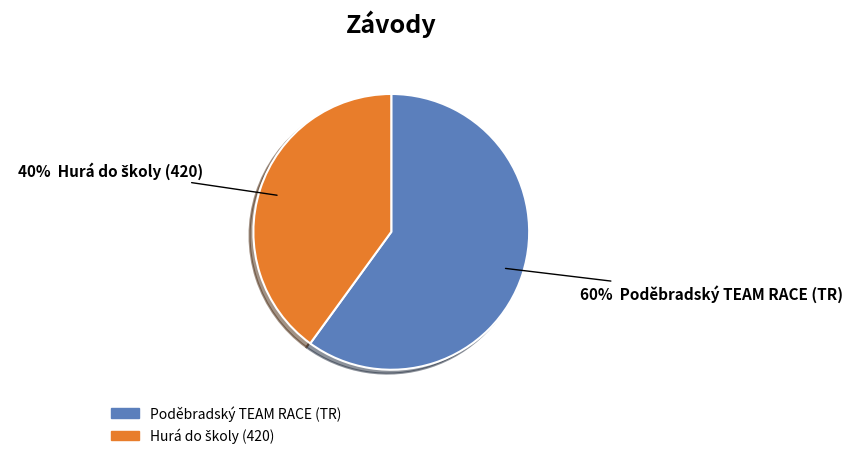

Which slice is the largest?

Poděbradský TEAM RACE (TR)